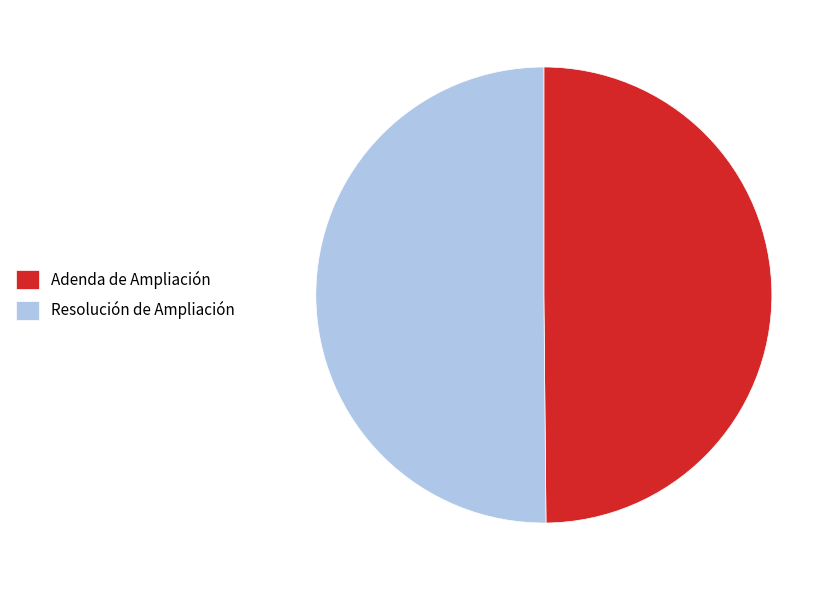

Combined, do Resolución de Ampliación and Adenda de Ampliación account for over 50%?

Yes